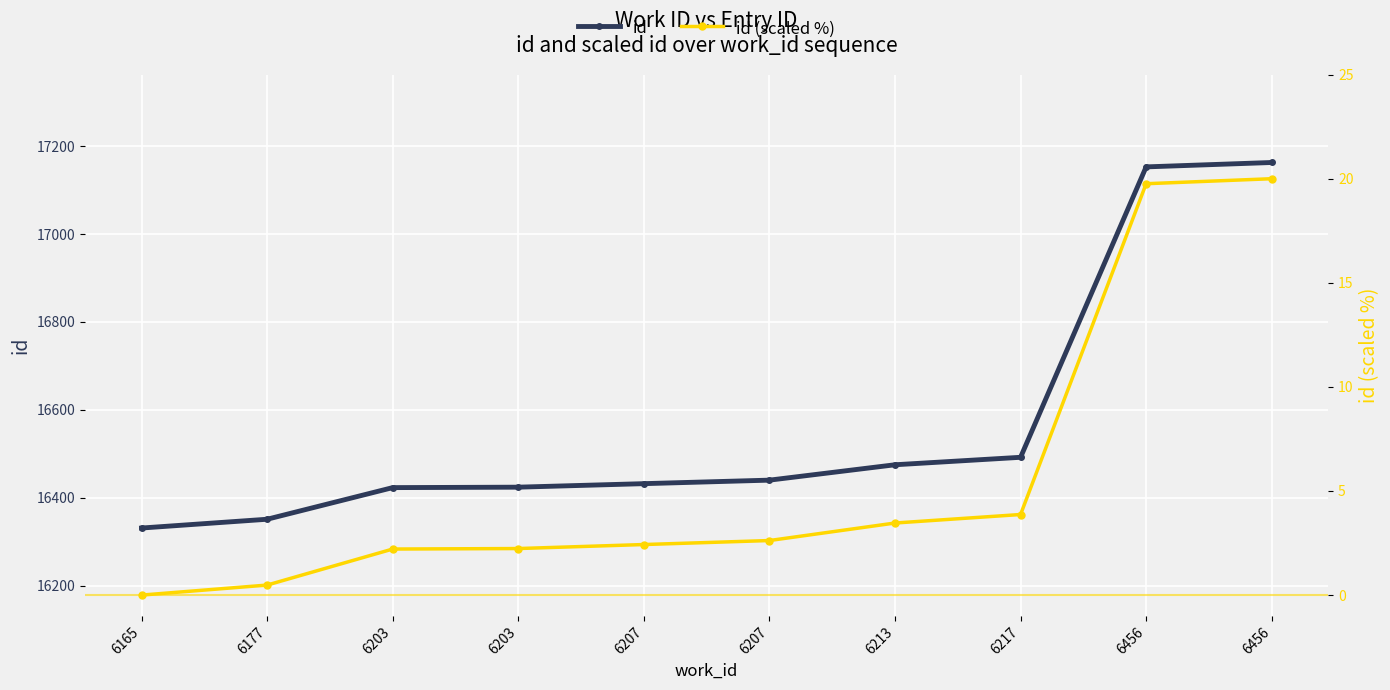

Where is id nearest to the value 16747?

6217